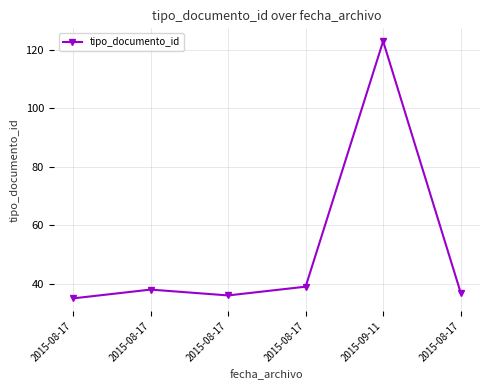

The value at 2015-08-17 is 22. True or false?

False